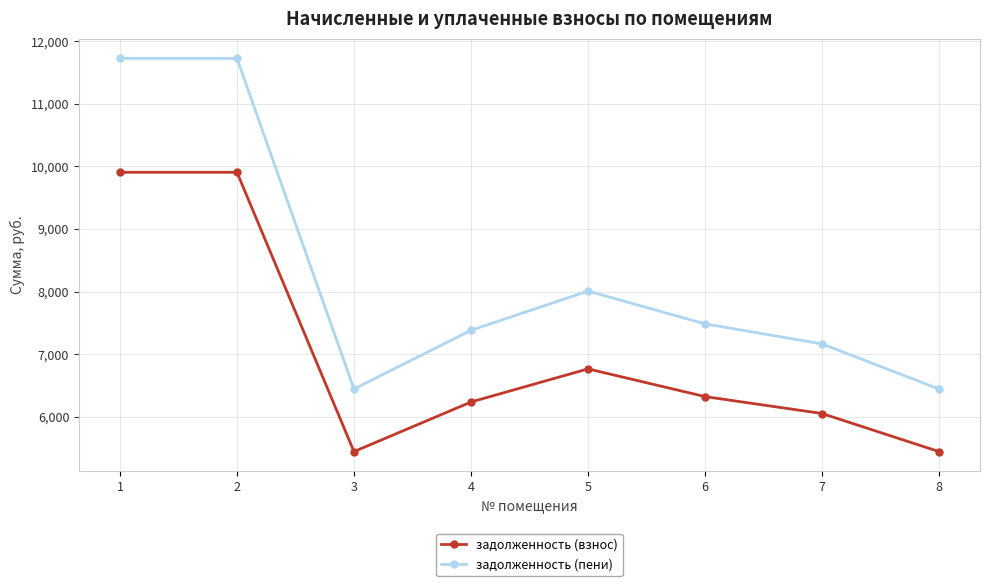

Which series has the largest total across all categories?

задолженность (пени)